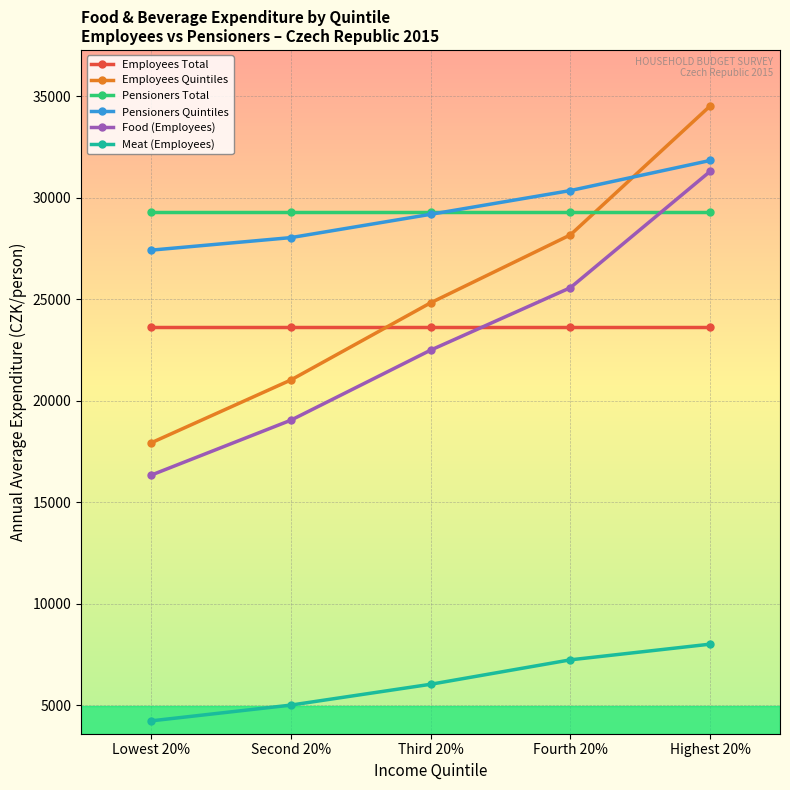

Which series changed the most between Lowest 20% and Fourth 20%?

Employees Quintiles